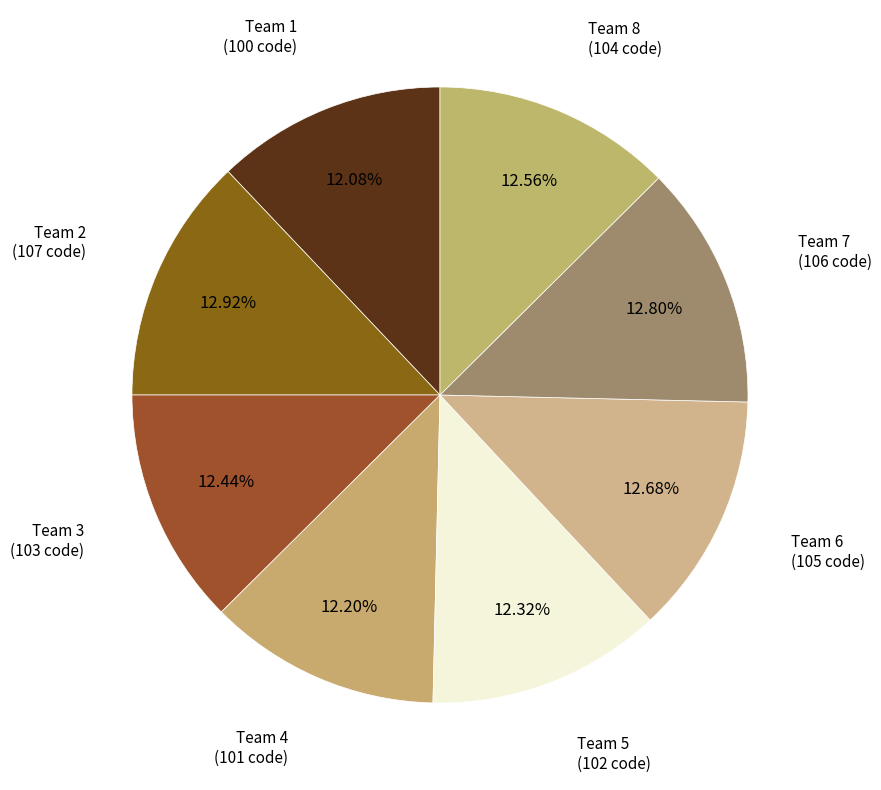

How many segments does this pie chart have?

8